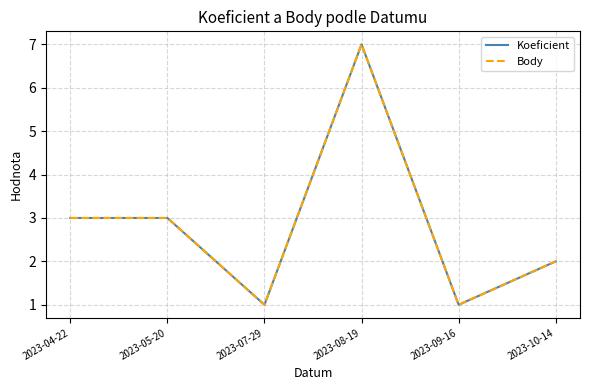

Reading left to right, list all the values displayed in this chart.

Koeficient: 2023-04-22=3	2023-05-20=3	2023-07-29=1	2023-08-19=7	2023-09-16=1	2023-10-14=2
Body: 2023-04-22=3	2023-05-20=3	2023-07-29=1	2023-08-19=7	2023-09-16=1	2023-10-14=2